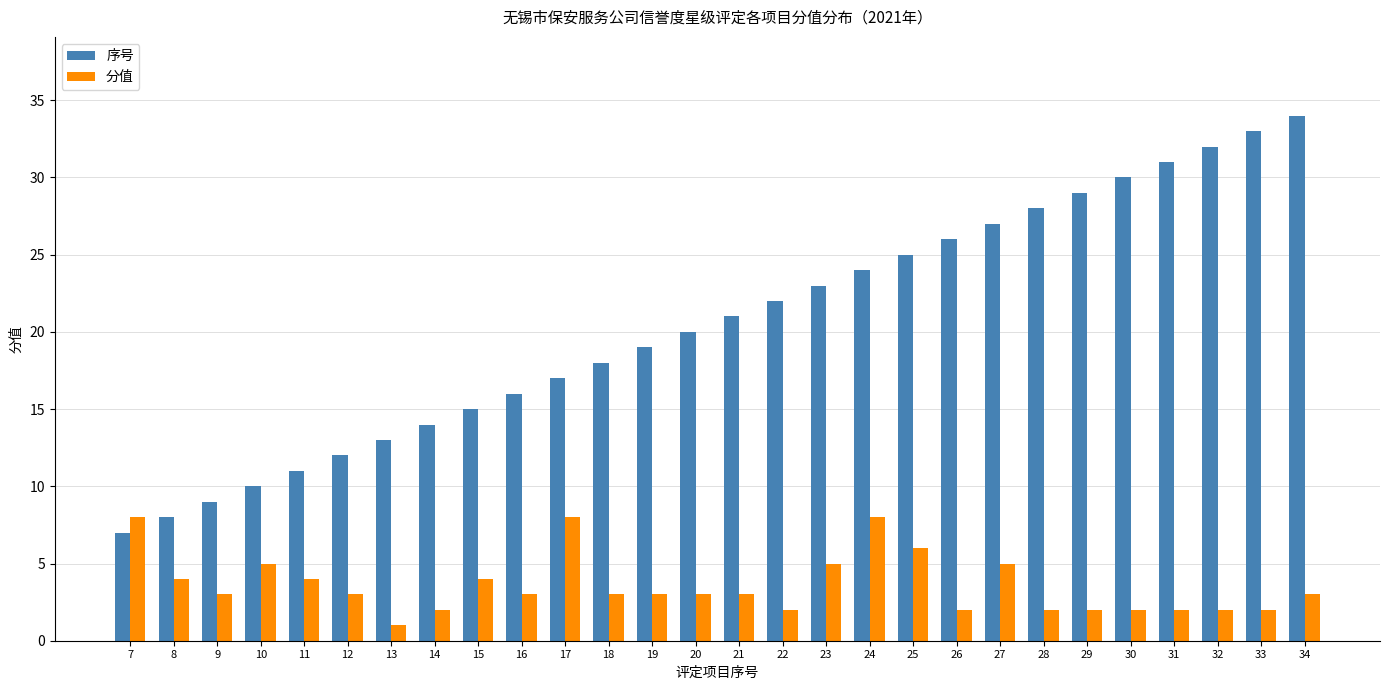

At which category is the sum across all series the highest?

34